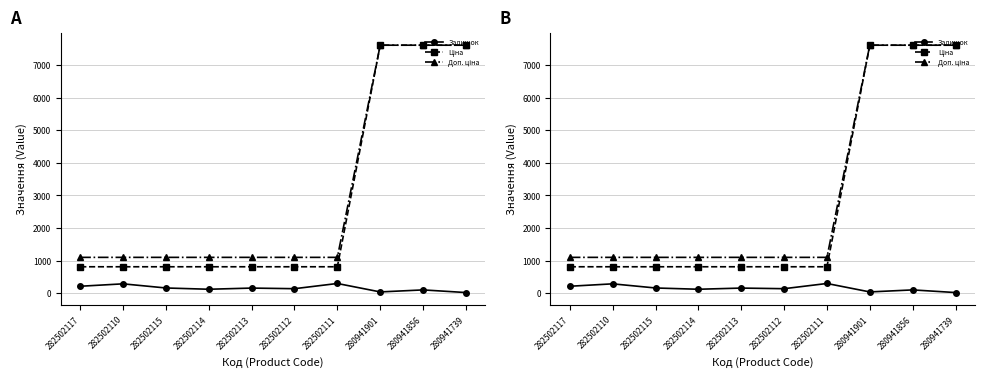

Which series has the largest total across all categories?

Доп. ціна